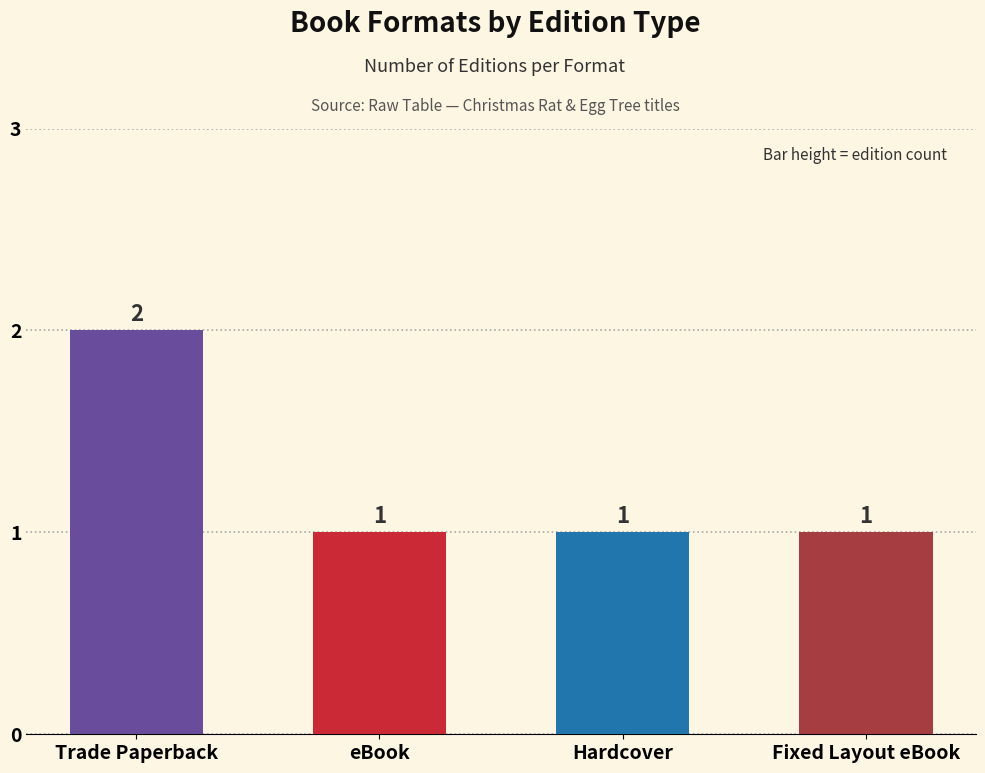

Reading right to left, extract all data points from this chart.

1	1	1	2